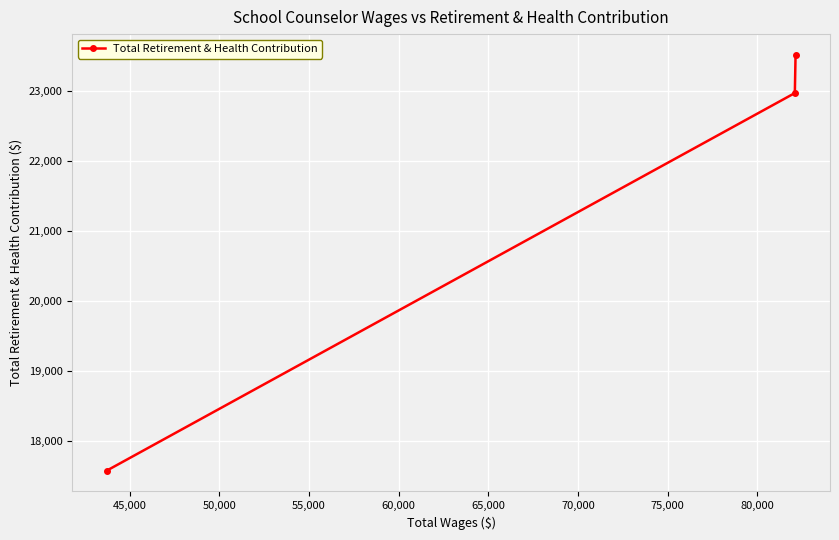

What is the value of the 1st point from the left?

17583